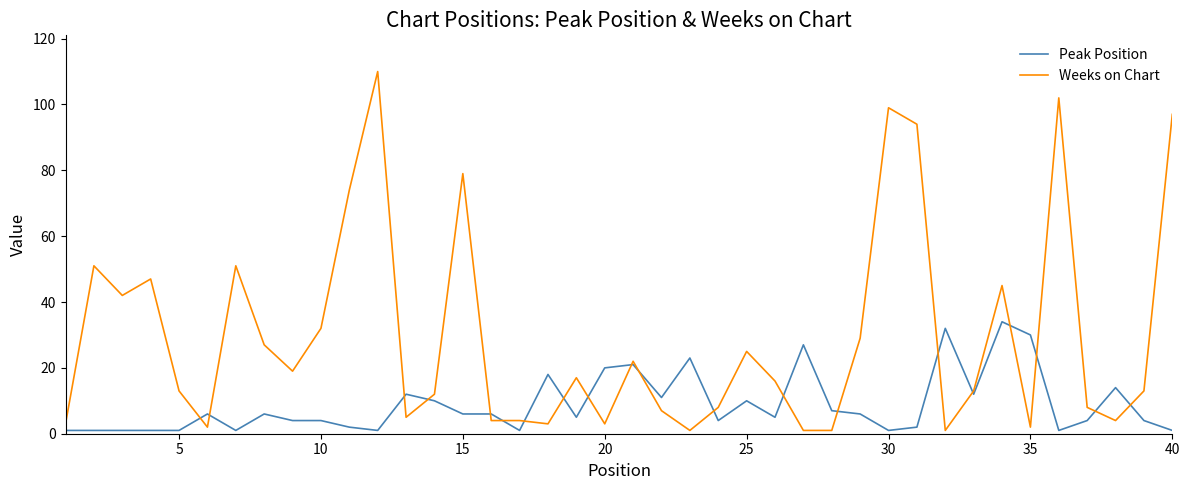

Which series has the largest total across all categories?

Weeks on Chart